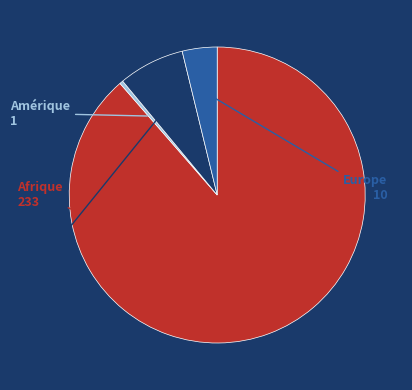

What is the majority slice?

Afrique